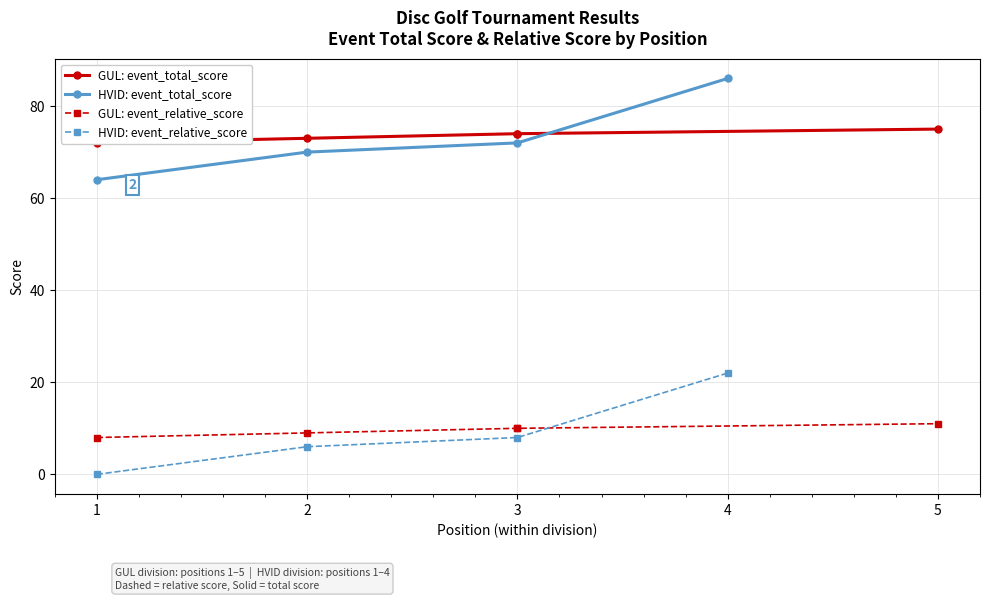

At which category is the sum across all series the highest?

4